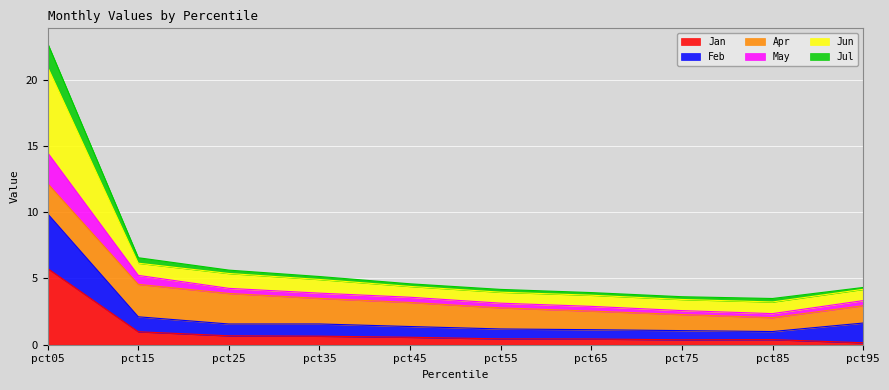

What value does the Feb series have at pct65?

1.1